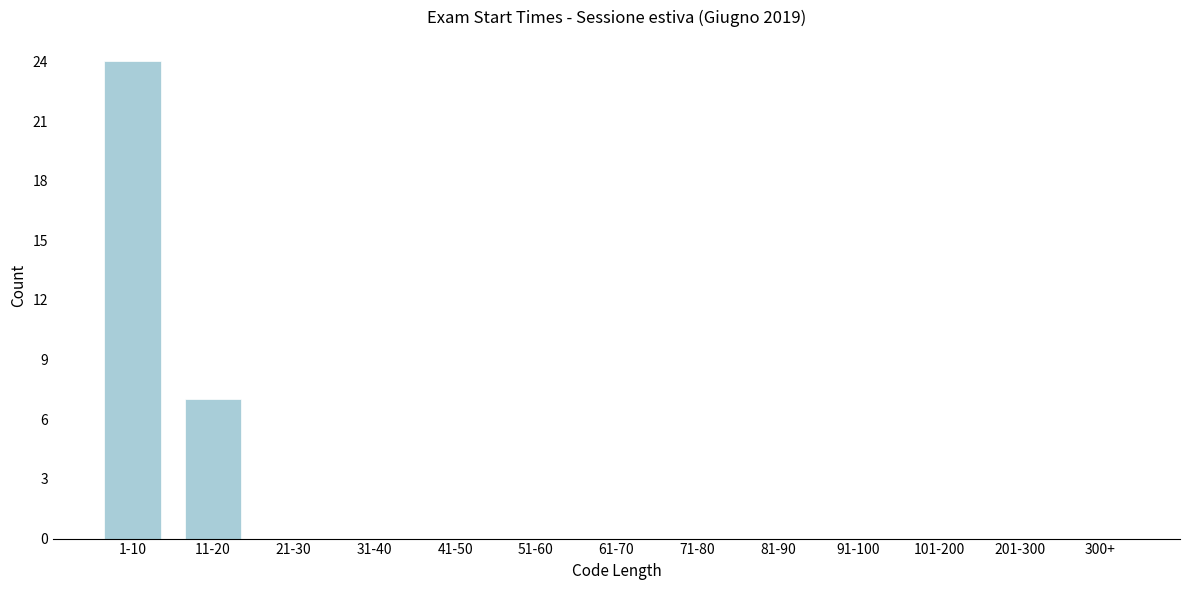

Reading right to left, list all the values displayed in this chart.

300+=0	201-300=0	101-200=0	91-100=0	81-90=0	71-80=0	61-70=0	51-60=0	41-50=0	31-40=0	21-30=0	11-20=7	1-10=24